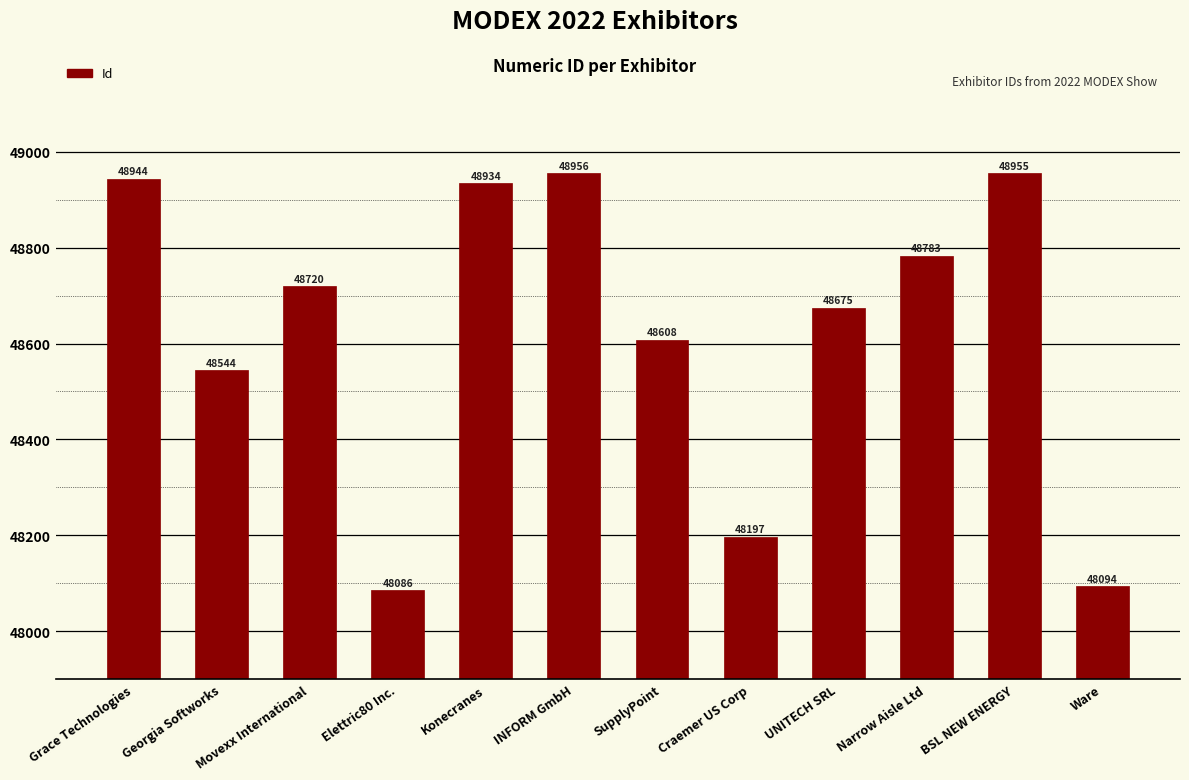

What is the sum of all values?

583496